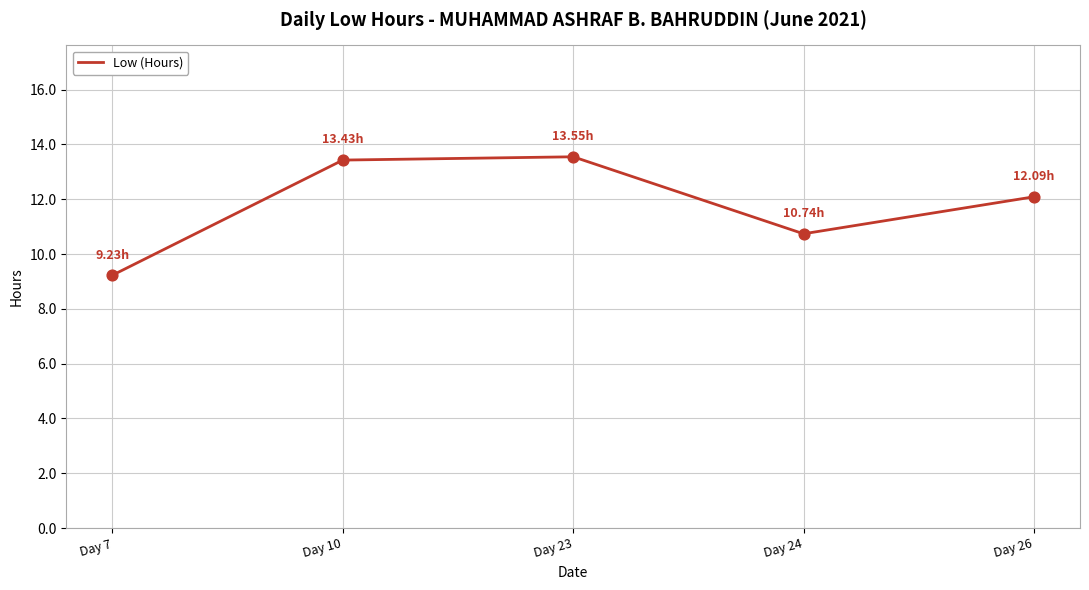

Between Day 24 and Day 10, which is larger?

Day 10